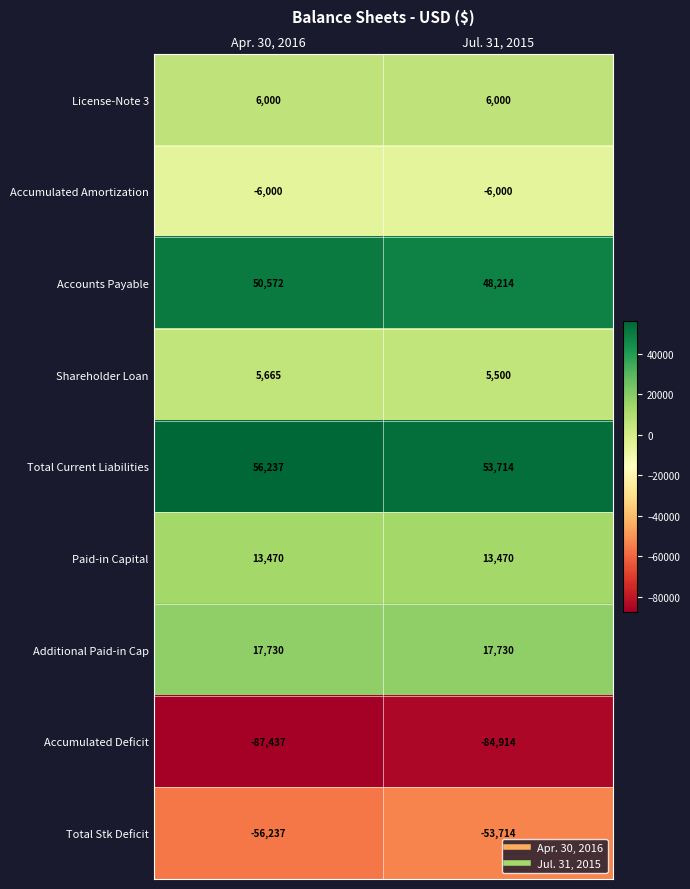

What is the spread (max minus min) of values at Apr. 30, 2016?

143674